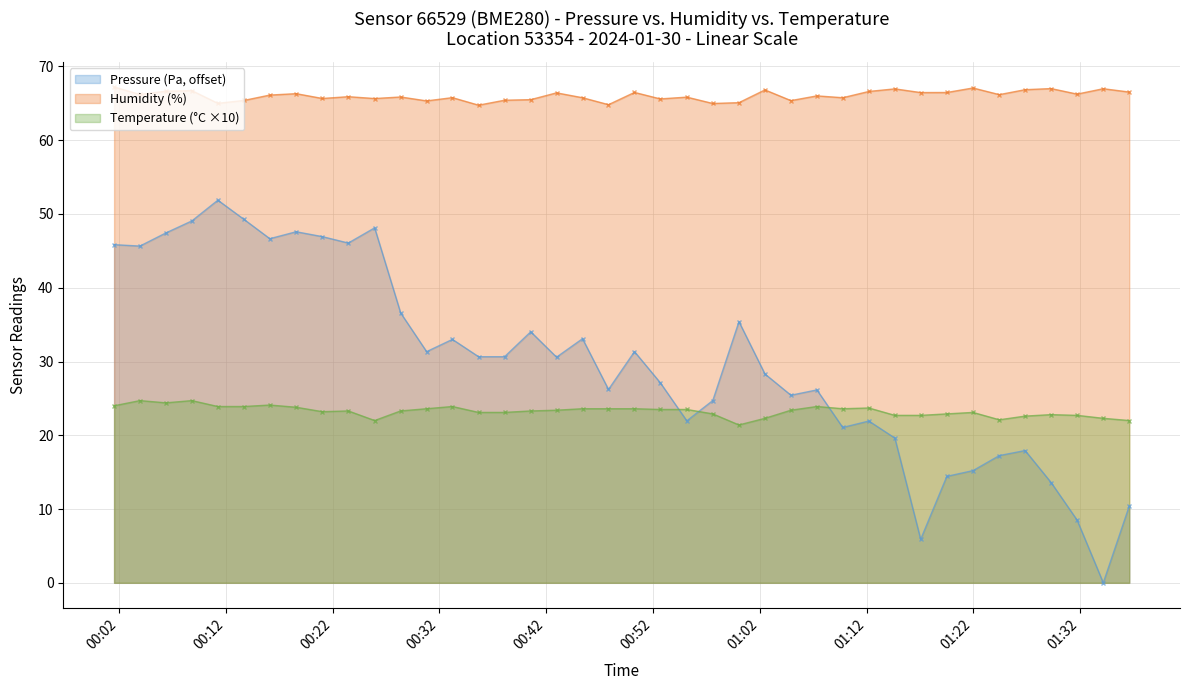

What is the highest value of the Pressure (Pa, offset) series?

51.9